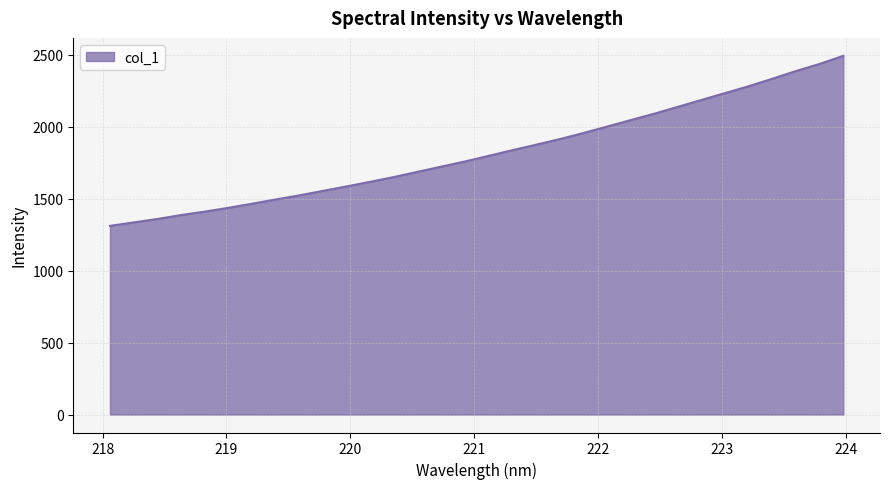

What is the minimum value shown in the chart?

1310.7